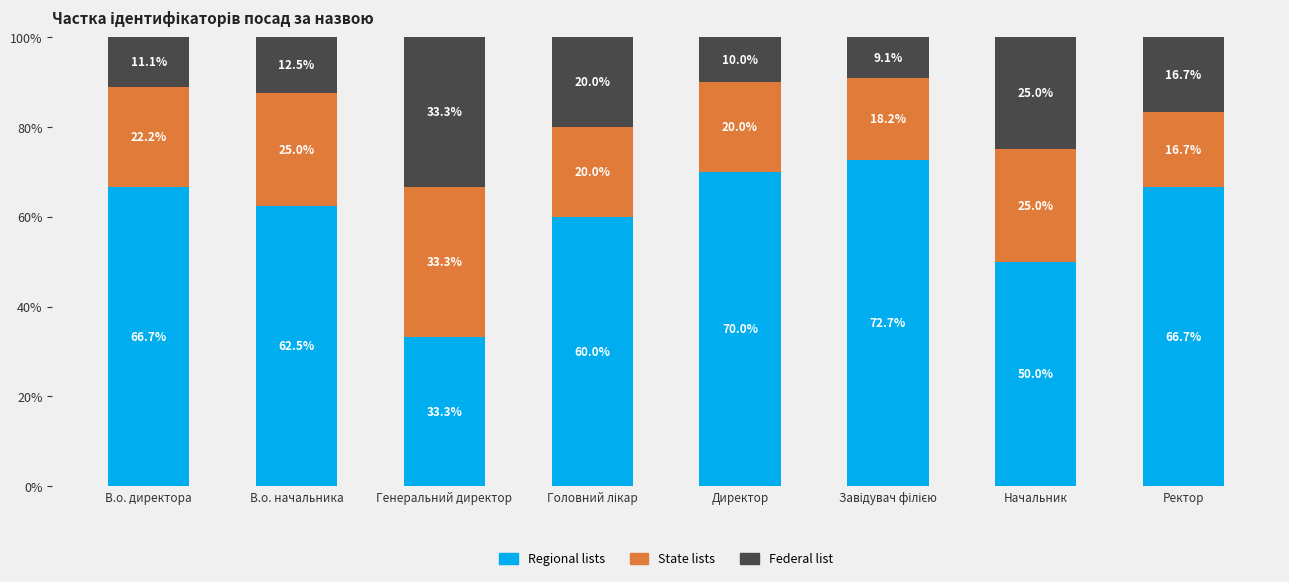

What is the maximum value for Regional lists?

72.7